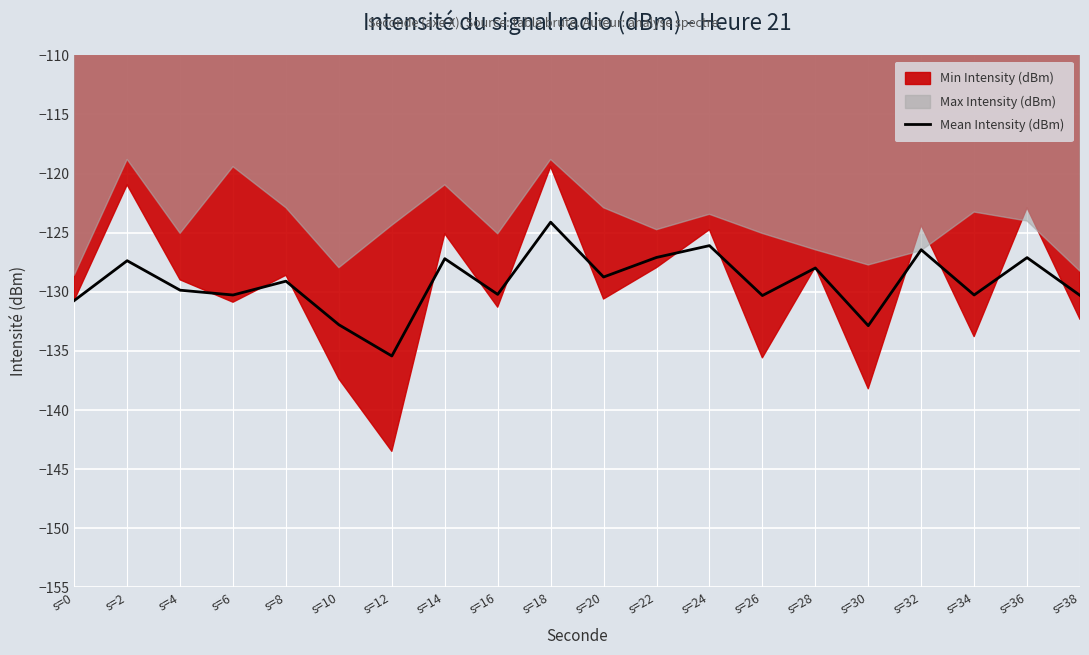

What value does the data have at s=34?

-130.3